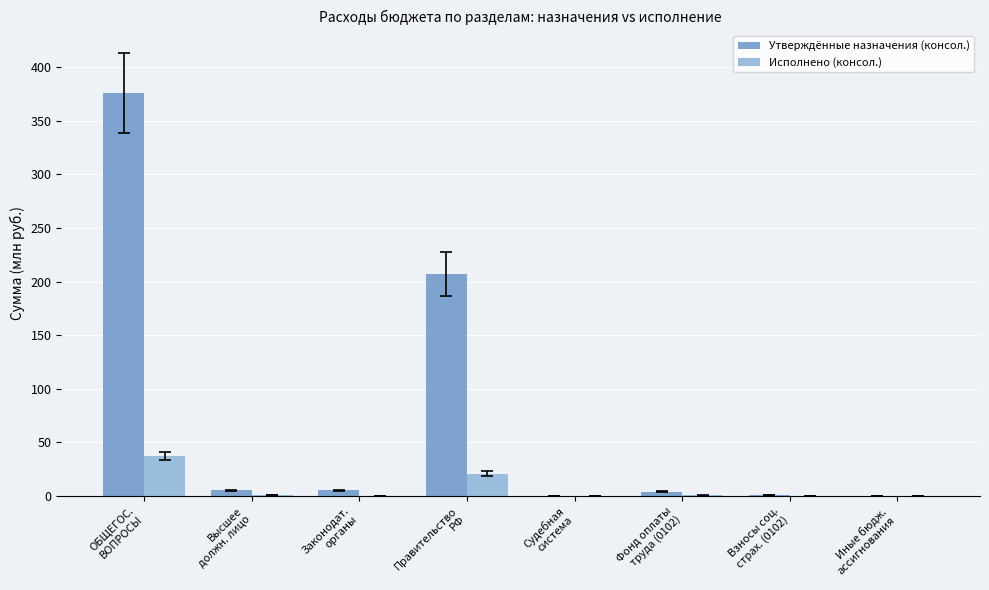

What is the maximum value shown in the chart?

376.0